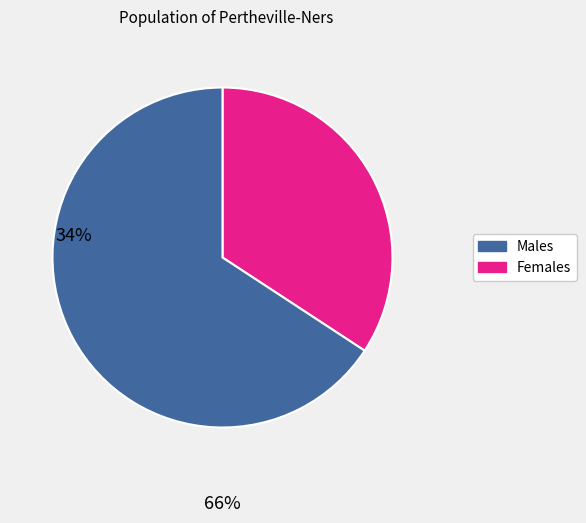

Does any single category account for the majority?

Yes